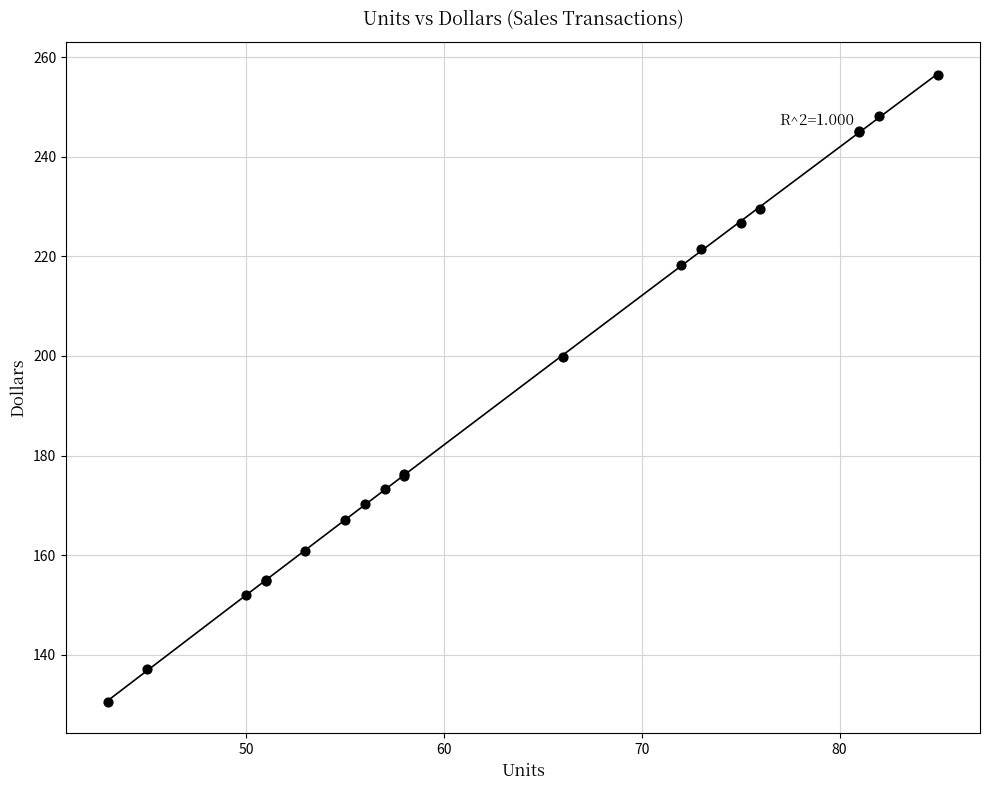

What Y value in the scatter plot is closest to 193?

199.9